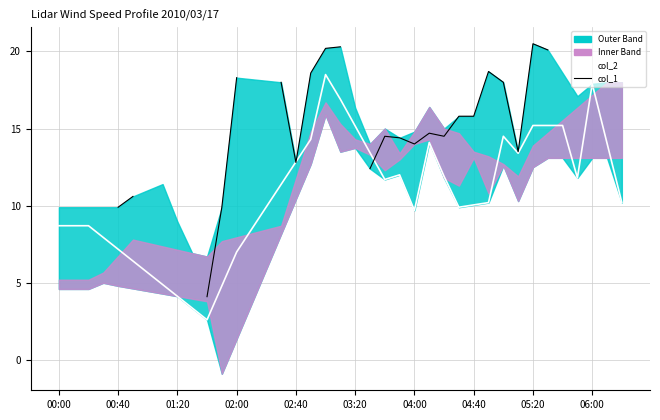

At how many categories does at least one series exceed 9?

30